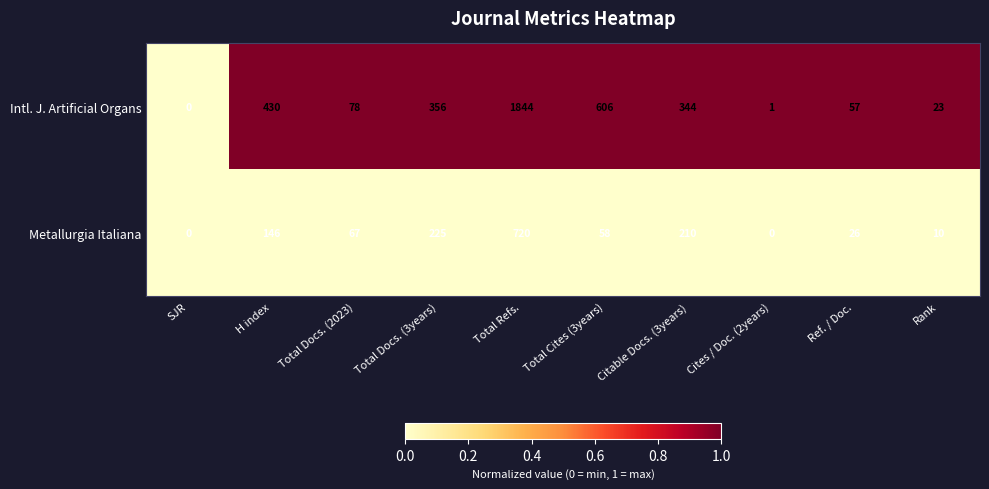

List the series in order of their peak value, highest first.

Intl. J. Artificial Organs, Metallurgia Italiana